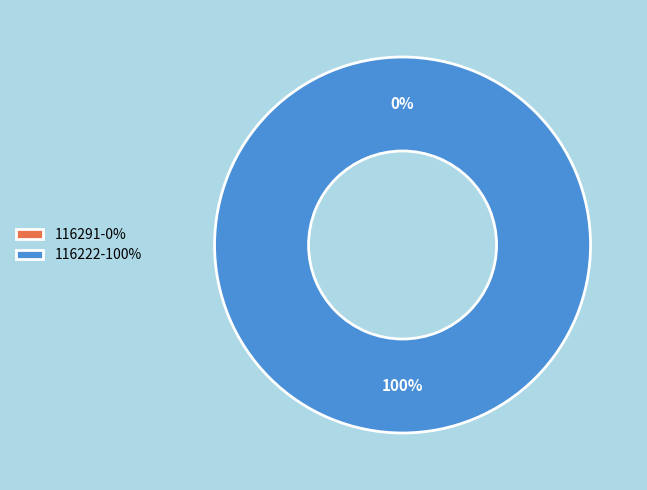

How many segments does this pie chart have?

2